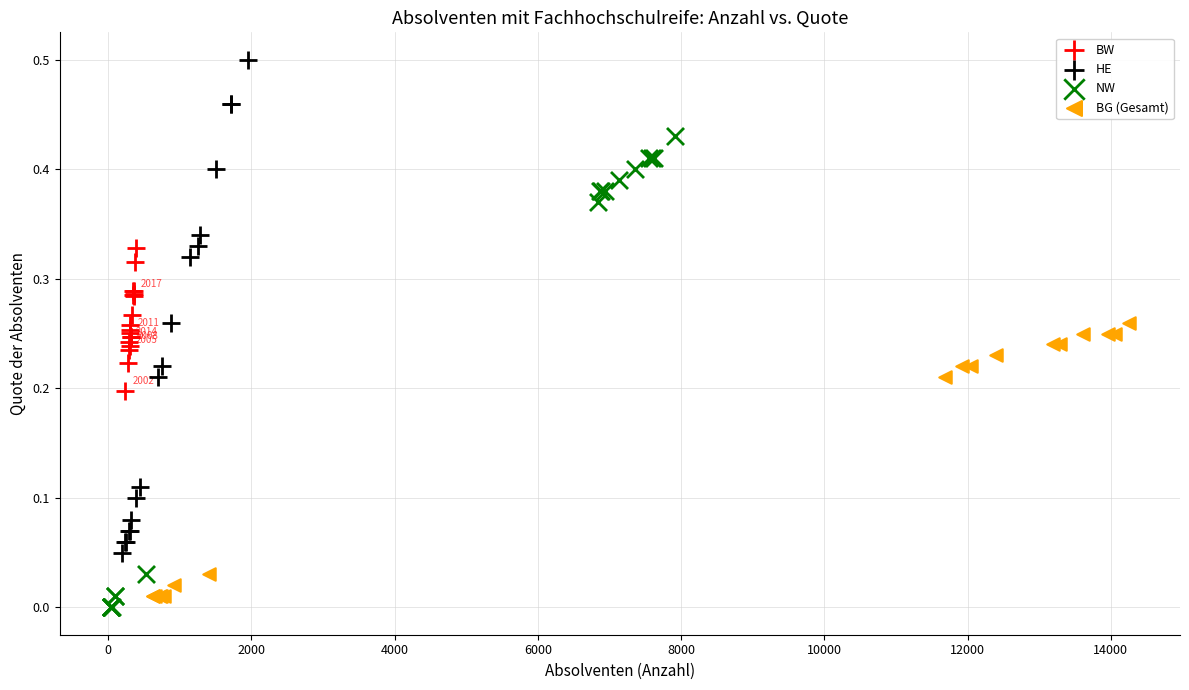

Which series reaches the maximum Y coordinate?

HE